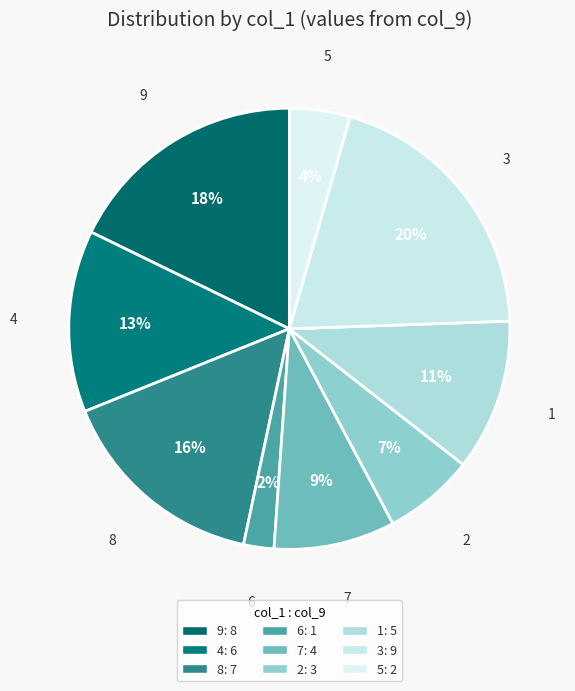

Count the number of slices in the pie.

9